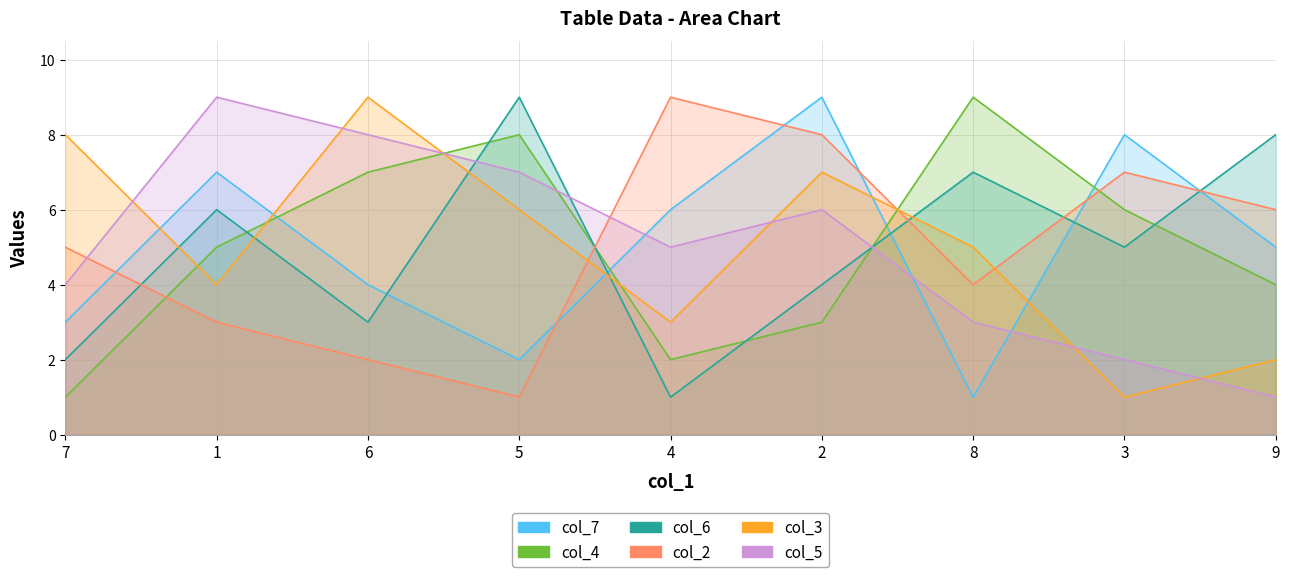

What are all the series names shown in the legend?

col_7, col_4, col_6, col_2, col_3, col_5